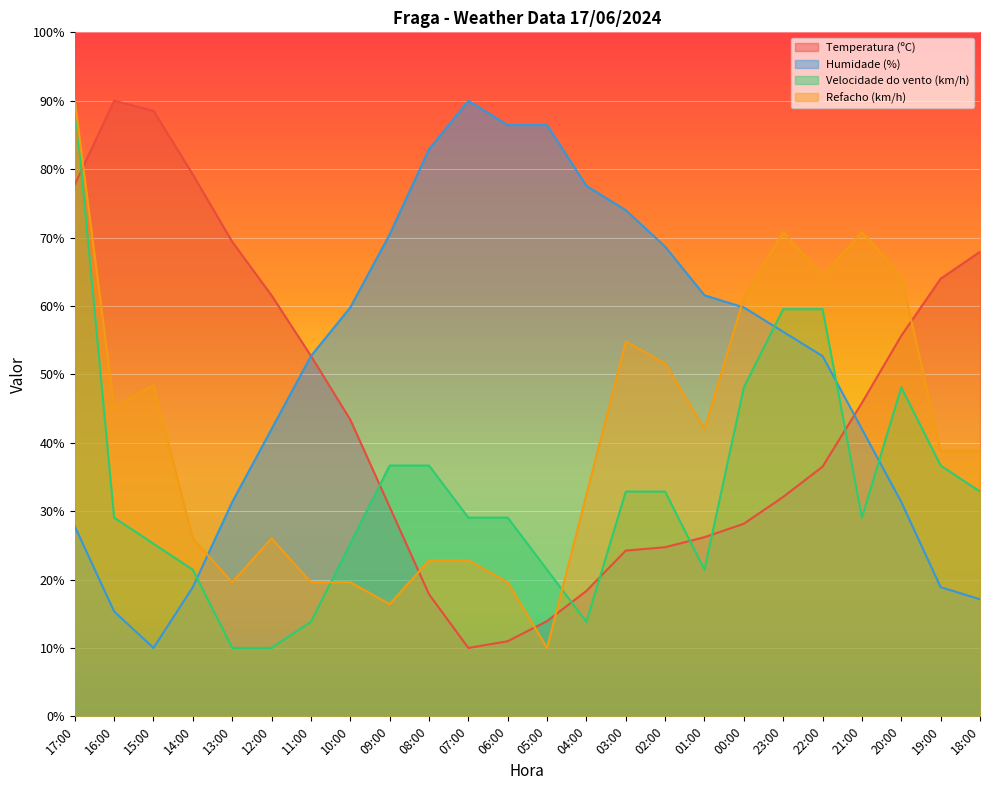

True or false: Humidade (%) and Temperatura (ºC) intersect in this chart.

True